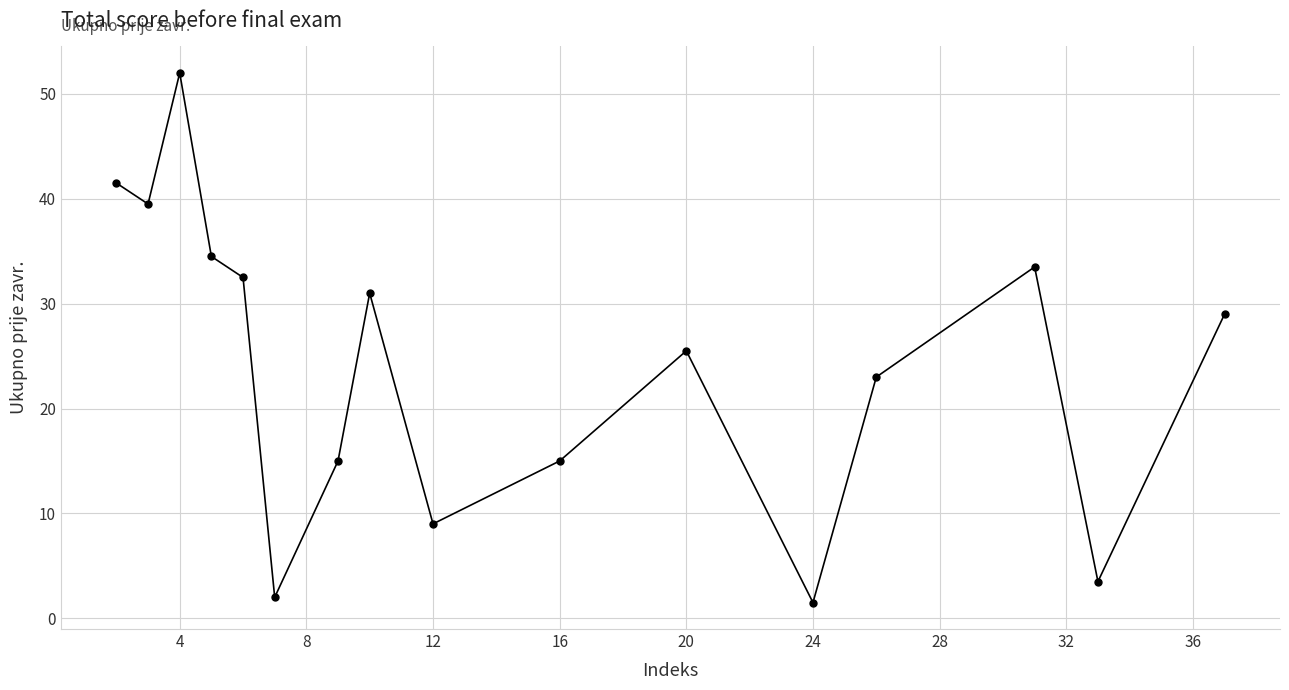

What is the minimum value shown in the chart?

1.5